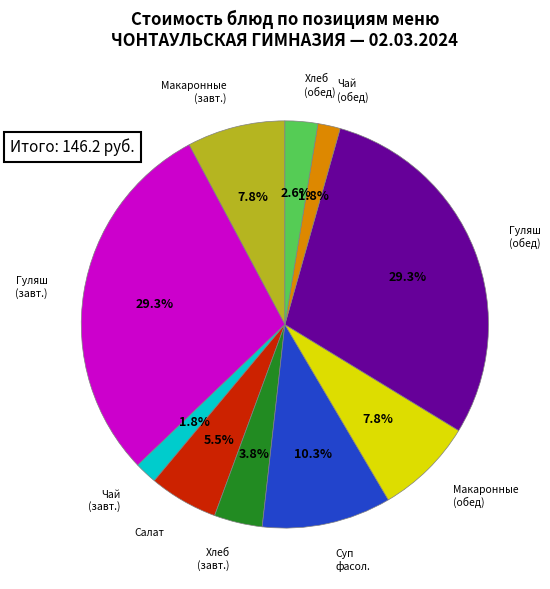

Is there a majority slice in this chart?

No